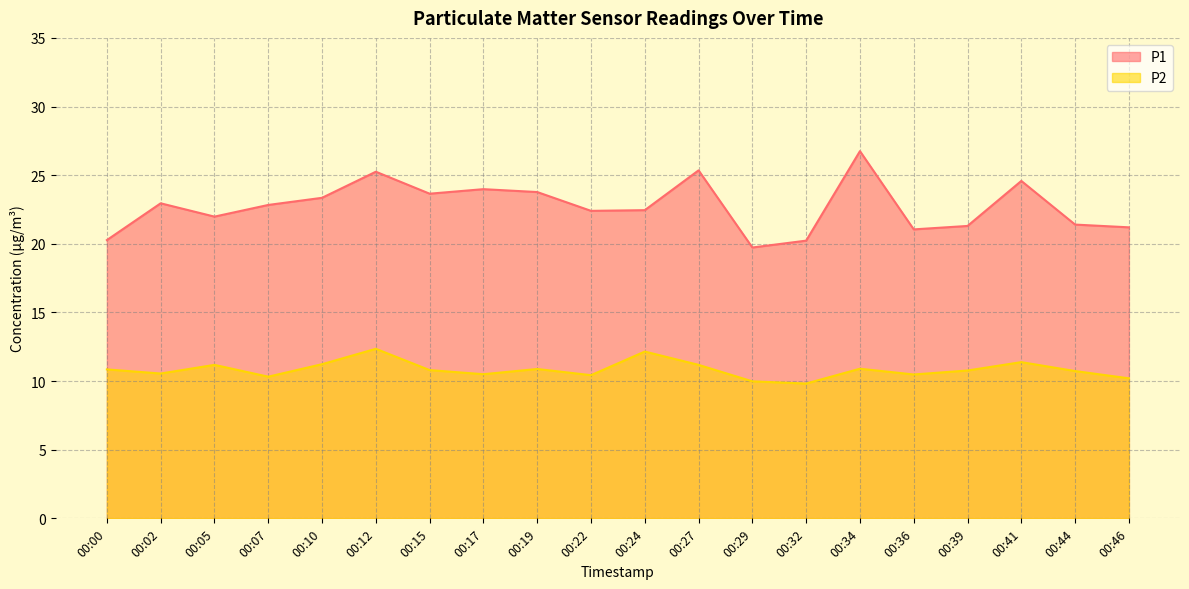

The value of P2 at 00:39 is 10.8. True or false?

True